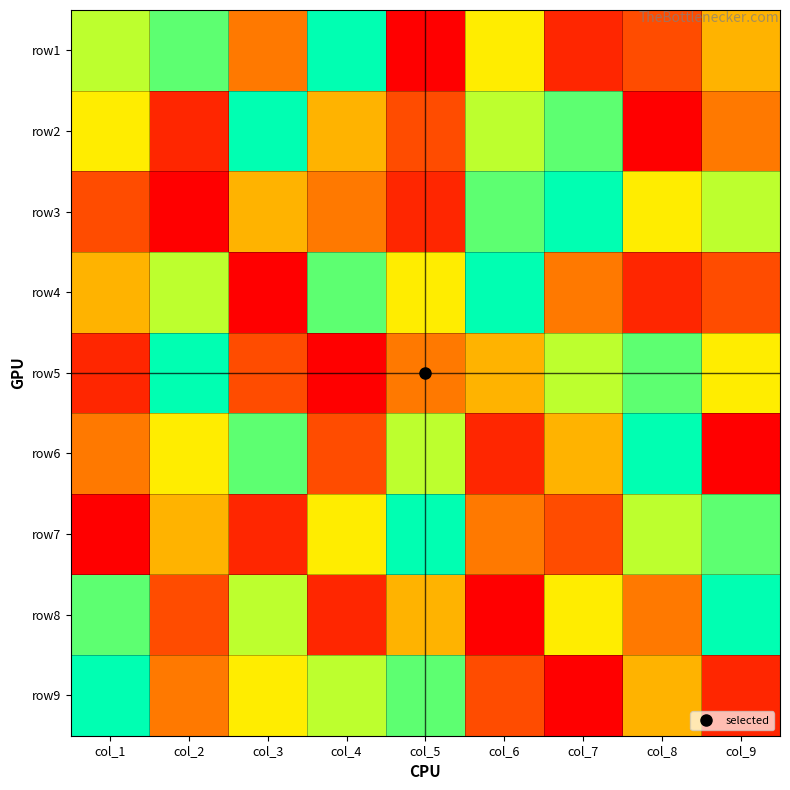

At which category is the sum across all series the highest?

col_1